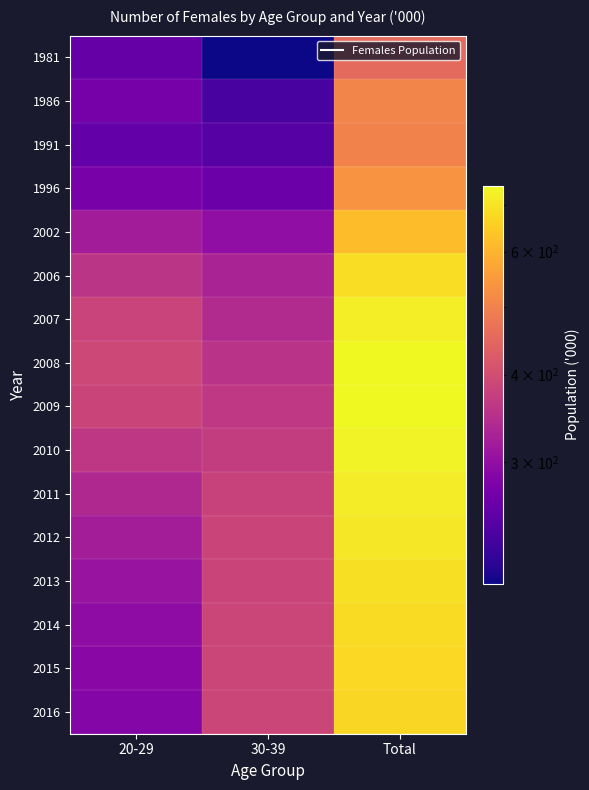

Which has a higher value, Total or 20-29?

Total